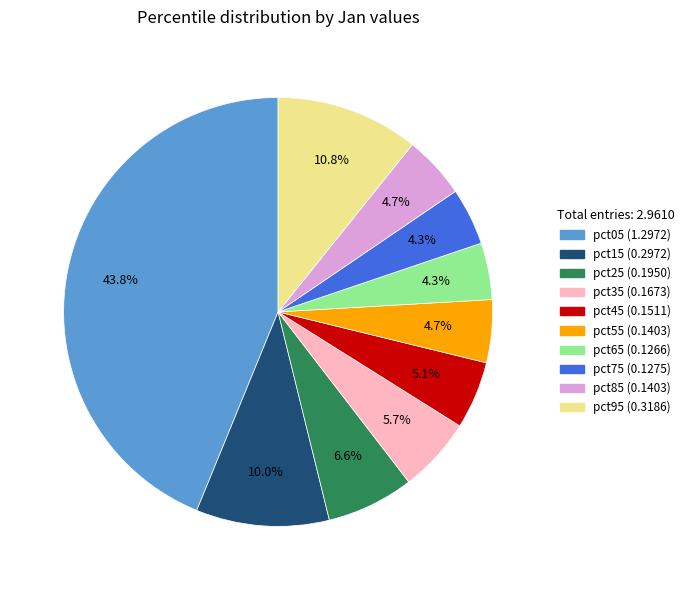

Does any single category account for the majority?

No